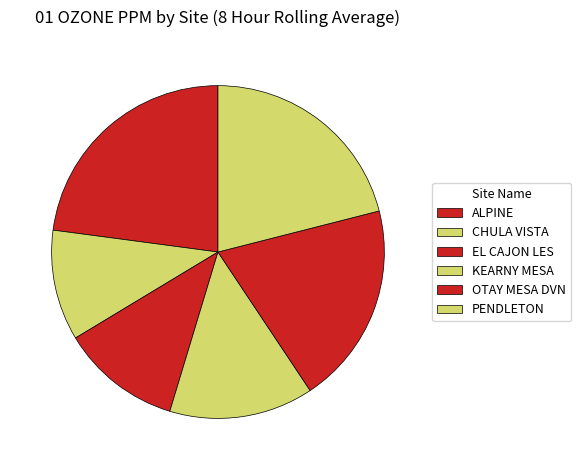

Is OTAY MESA DVN the majority of the pie?

No